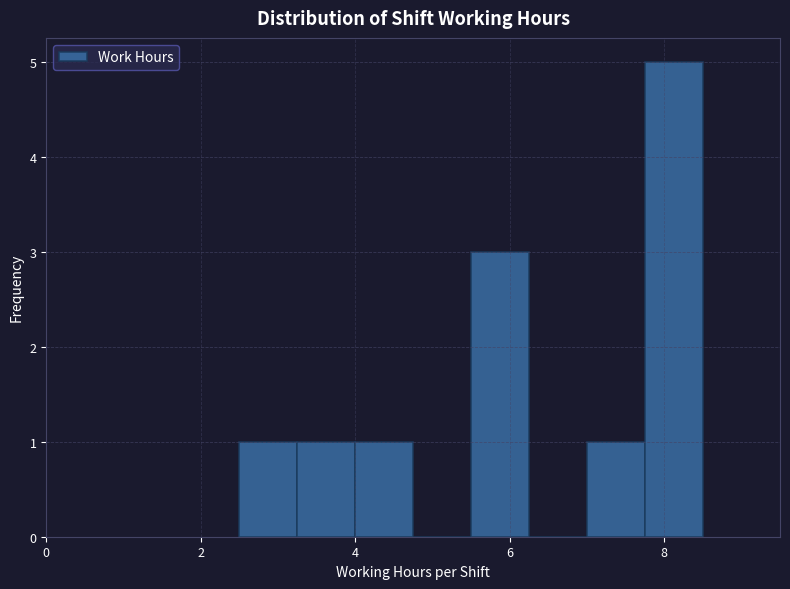

Around what value on the x-axis is the tallest bar? Give the approximate position of its centre, as read against the axis.

8.2